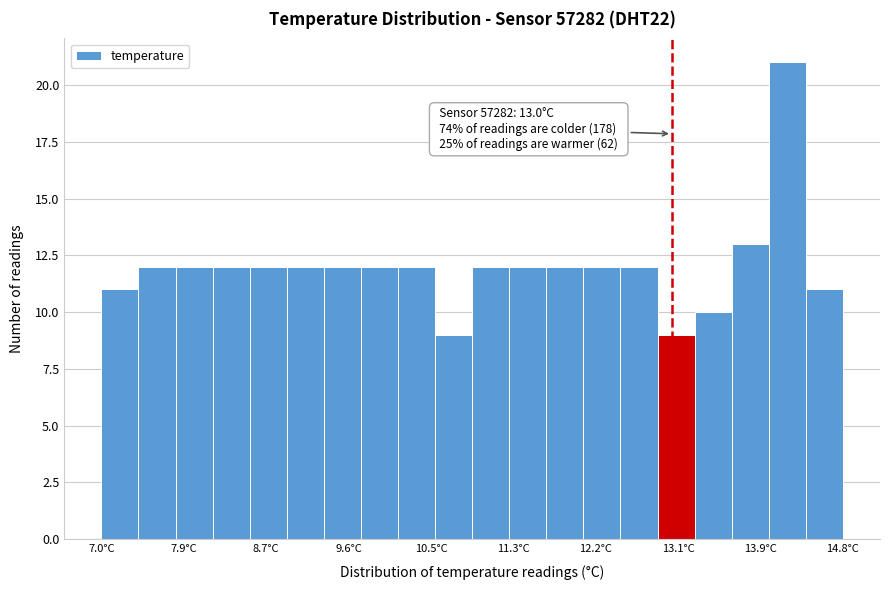

Around what value on the x-axis is the tallest bar? Give the approximate position of its centre, as read against the axis.

14.2